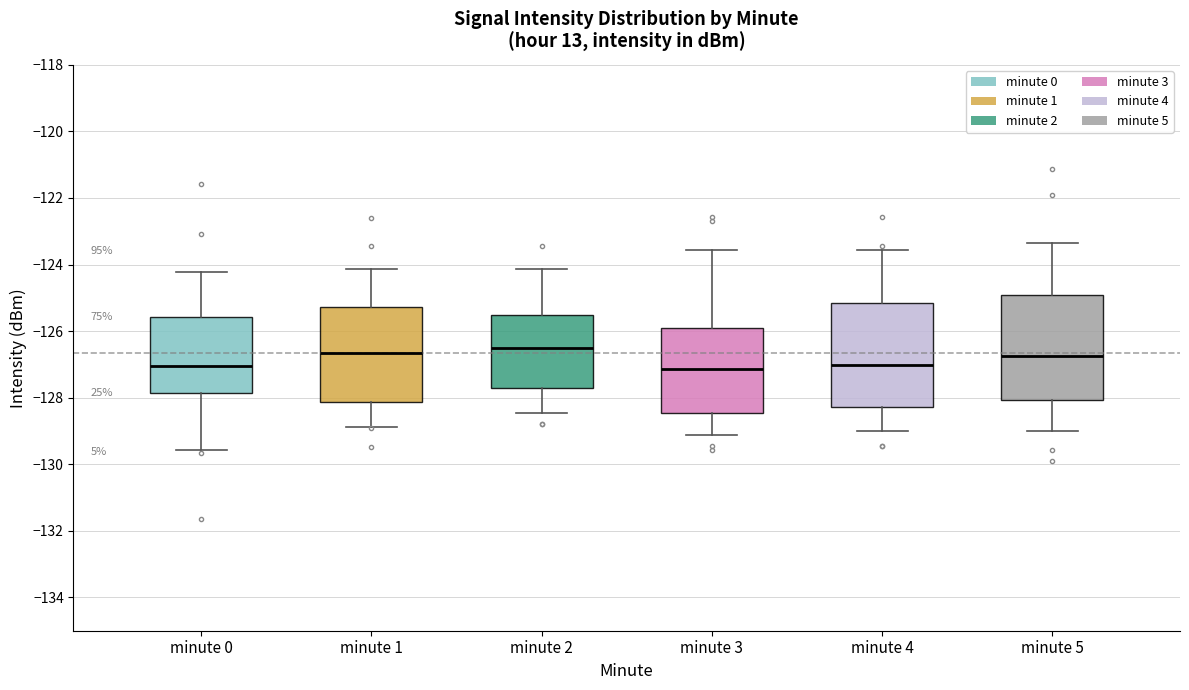

Reading left to right, read every box against the y-axis: the position of its median line, the range the box covers, and the ends of its whiskers. The values are not printed on the chart, so give them approximately, as read against the axis.

minute 0: median -127.0, box -127.8 to -125.6, whiskers -129.6 to -124.2
minute 1: median -126.6, box -128.2 to -125.2, whiskers -128.8 to -124.2
minute 2: median -126.4, box -127.8 to -125.6, whiskers -128.4 to -124.2
minute 3: median -127.2, box -128.4 to -126.0, whiskers -129.2 to -123.6
minute 4: median -127.0, box -128.2 to -125.2, whiskers -129.0 to -123.6
minute 5: median -126.8, box -128.0 to -125.0, whiskers -129.0 to -123.4